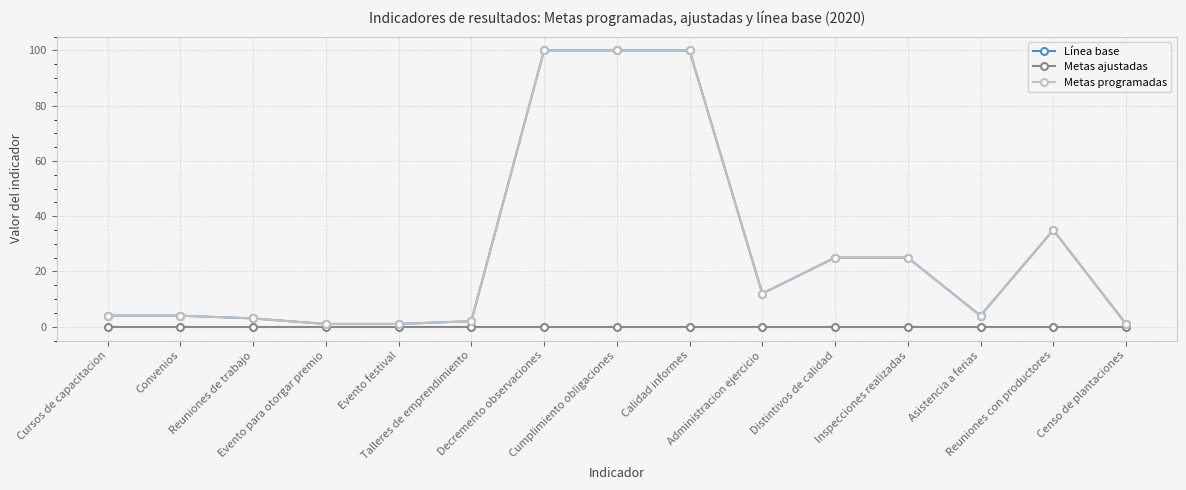

How many lines are shown in the chart?

3